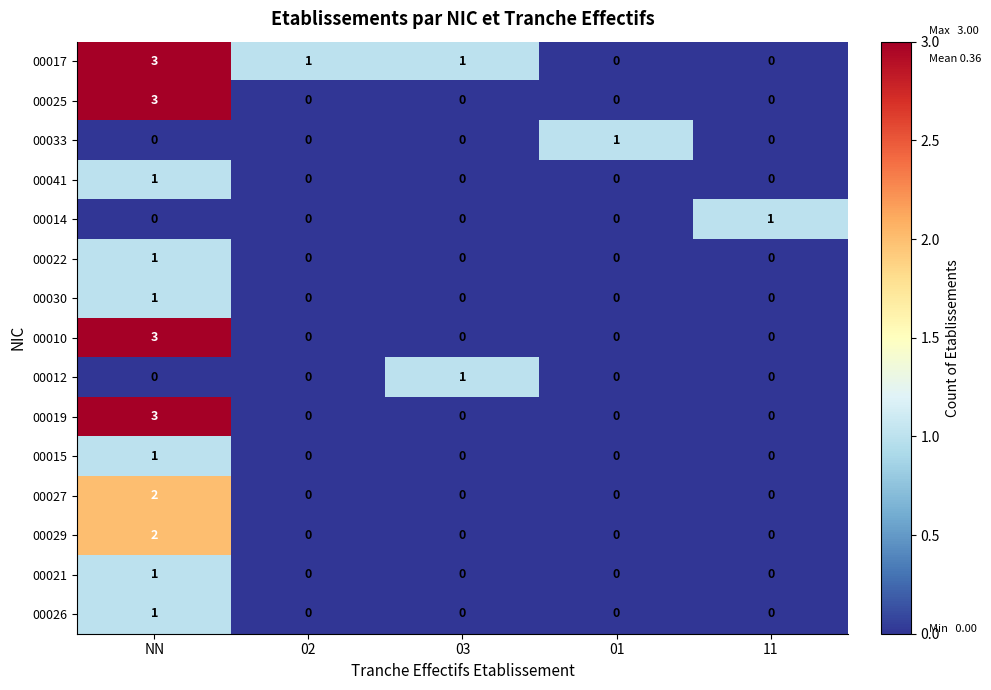

Is it true that 00010 equals -1 at 01?

False